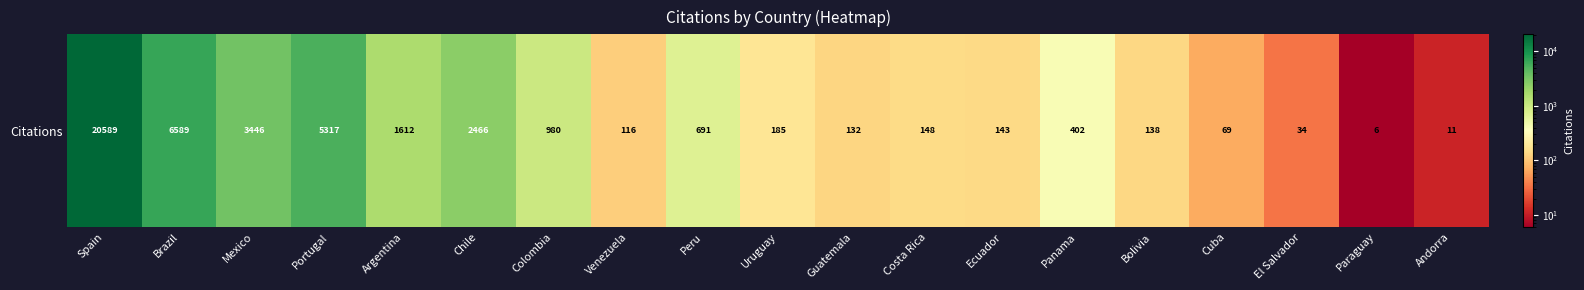

What is the change in value from Guatemala to Panama?

+270